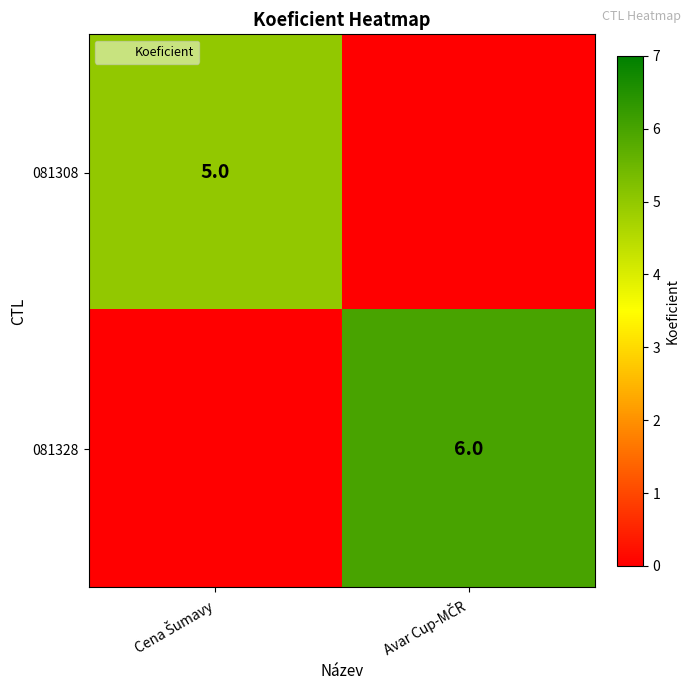

Which label corresponds to the largest value in the chart?

Avar Cup-MČR